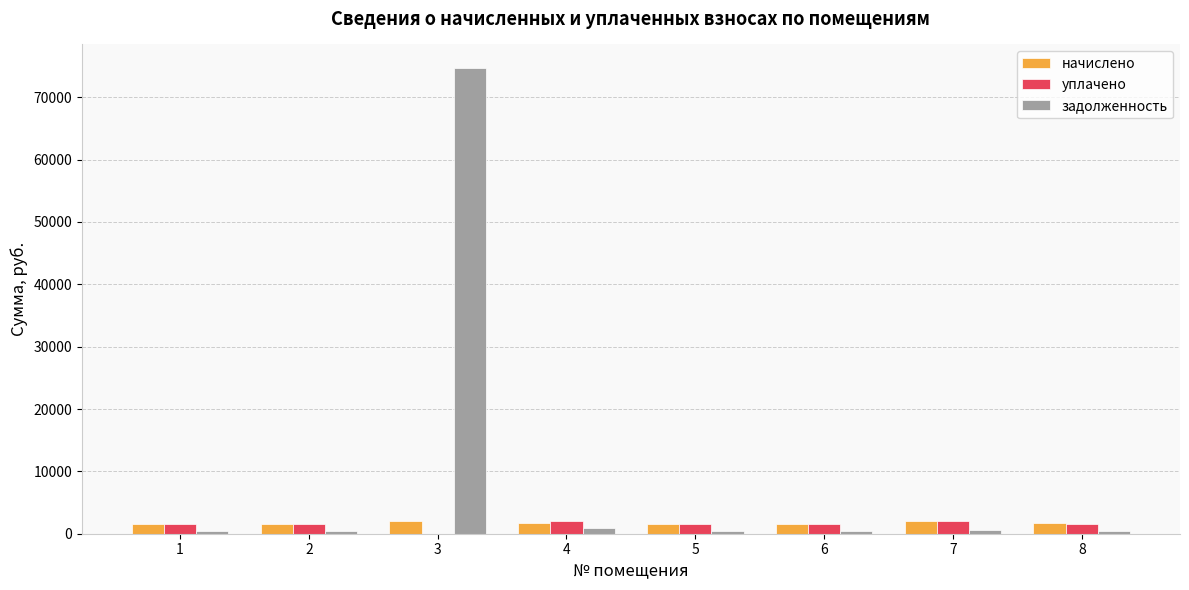

Is the value of задолженность at 3 greater than the value of уплачено at 5?

Yes